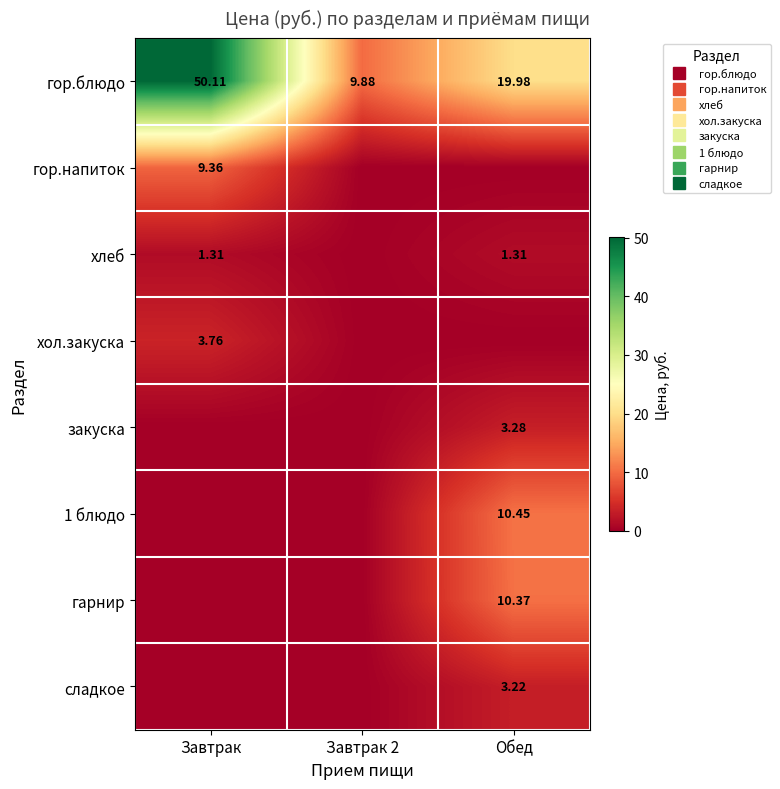

How many series are shown in this chart?

8